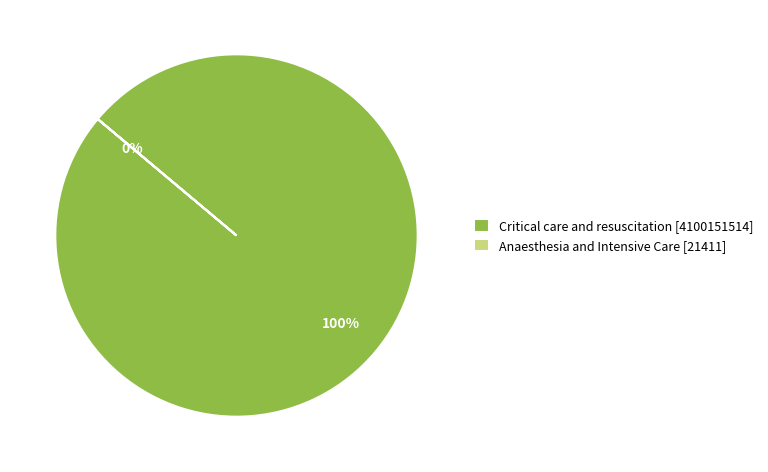

True or false: Critical care and resuscitation accounts for 85% of the total.

False